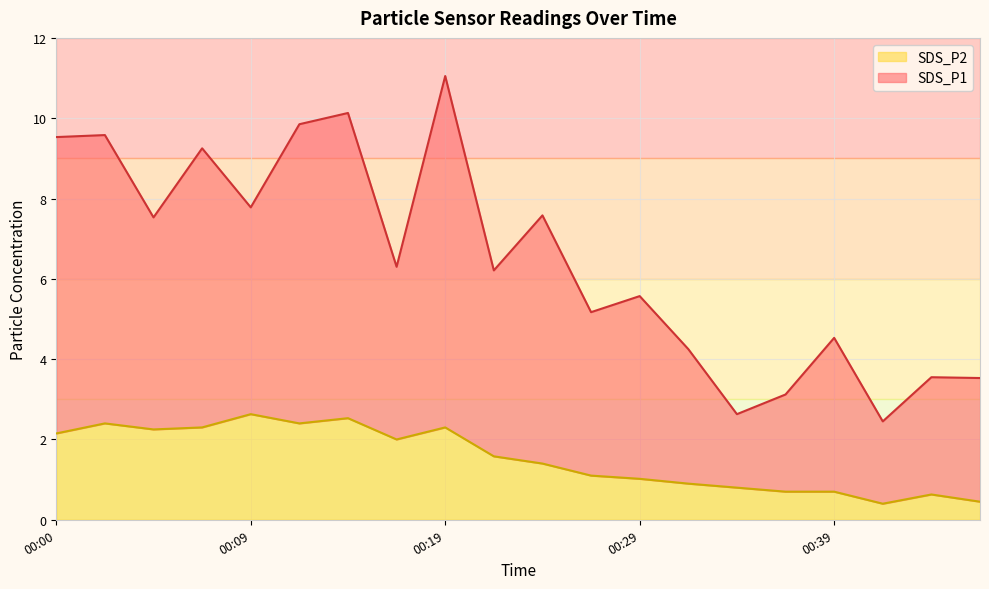

What is the lowest value of the SDS_P2 series?

0.4